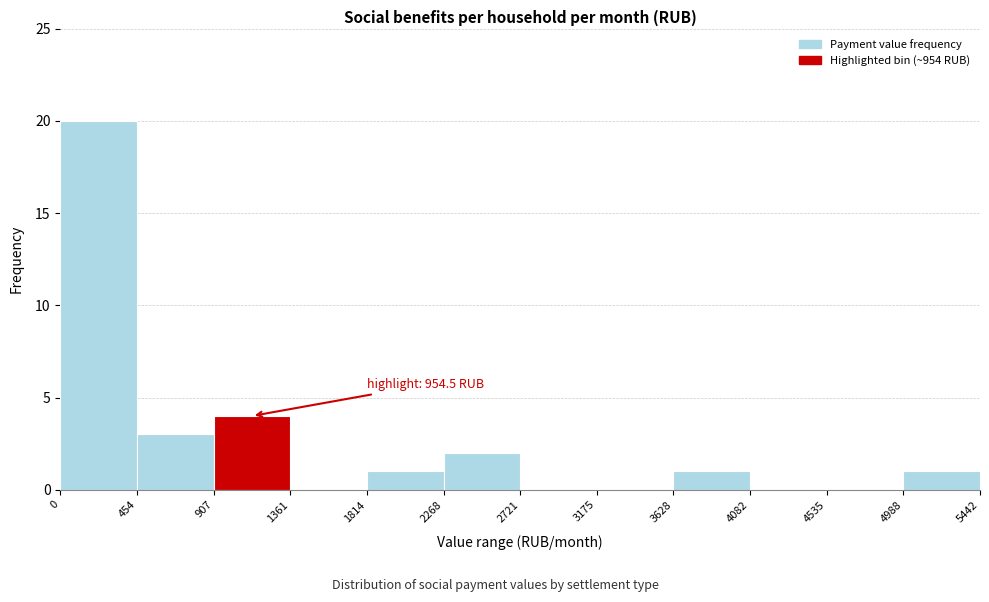

Which range on the x-axis has the tallest bar?

0 to 454